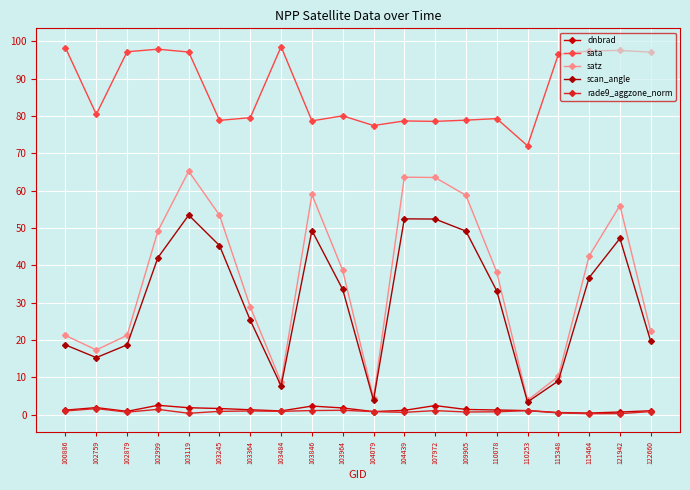

In scan_angle, how many points are higher than both neighbors (excluding endpoints)?

4